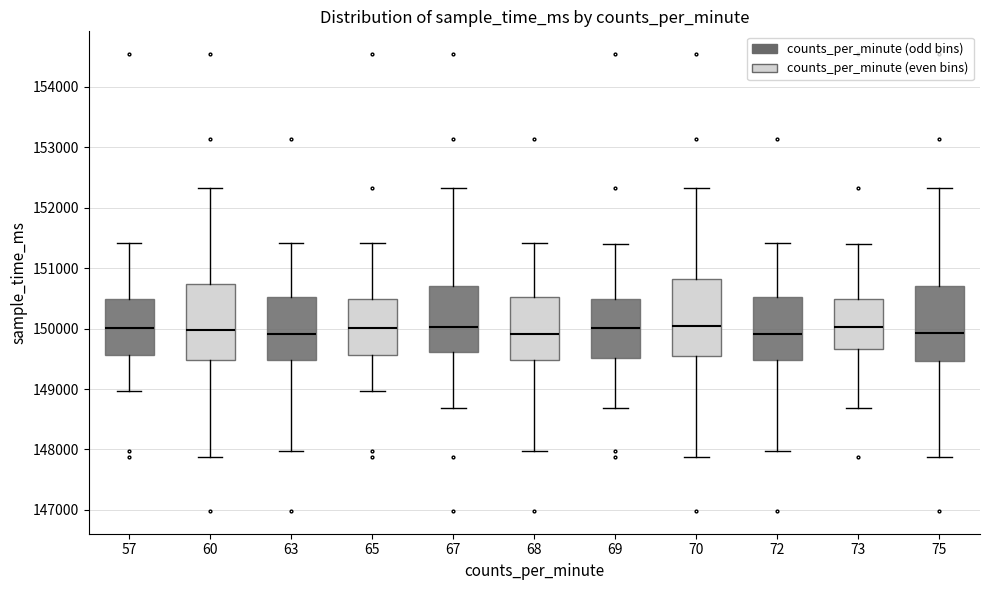

Reading left to right, read every box against the y-axis: the position of its median line, the range the box covers, and the ends of its whiskers. The values are not printed on the chart, so give them approximately, as read against the axis.

57: median 150000, box 149600 to 150500, whiskers 149000 to 151400
60: median 150000, box 149500 to 150700, whiskers 147900 to 152300
63: median 149900, box 149500 to 150500, whiskers 148000 to 151400
65: median 150000, box 149600 to 150500, whiskers 149000 to 151400
67: median 150000, box 149600 to 150700, whiskers 148700 to 152300
68: median 149900, box 149500 to 150500, whiskers 148000 to 151400
69: median 150000, box 149500 to 150500, whiskers 148700 to 151400
70: median 150000, box 149500 to 150800, whiskers 147900 to 152300
72: median 149900, box 149500 to 150500, whiskers 148000 to 151400
73: median 150000, box 149700 to 150500, whiskers 148700 to 151400
75: median 149900, box 149500 to 150700, whiskers 147900 to 152300